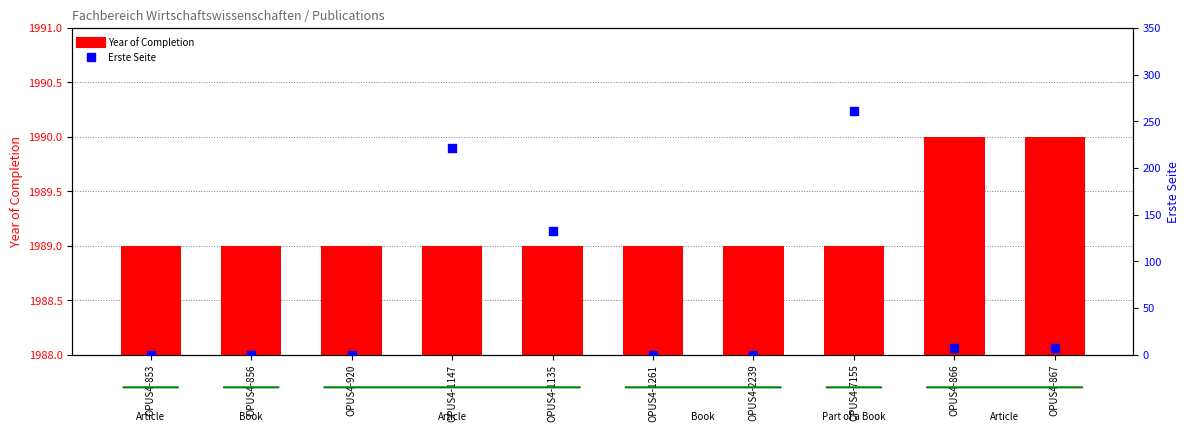

Which series has the largest Y range (max minus min)?

Erste Seite